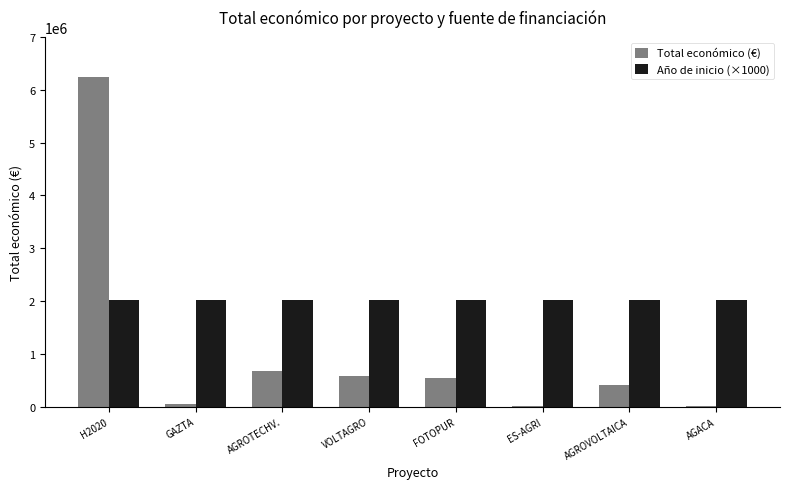

Which series changed the most between GAZTA and AGROTECHV.?

Total económico (€)